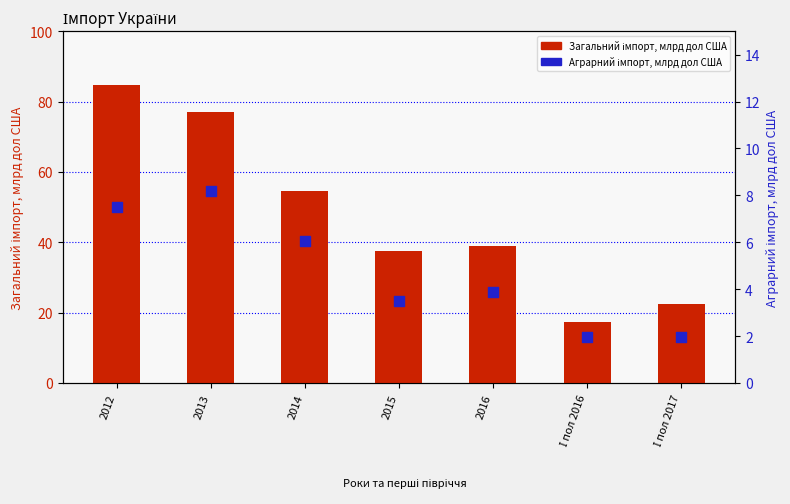

What are all the series names shown in the legend?

Загальний імпорт, млрд дол США, Аграрний імпорт, млрд дол США